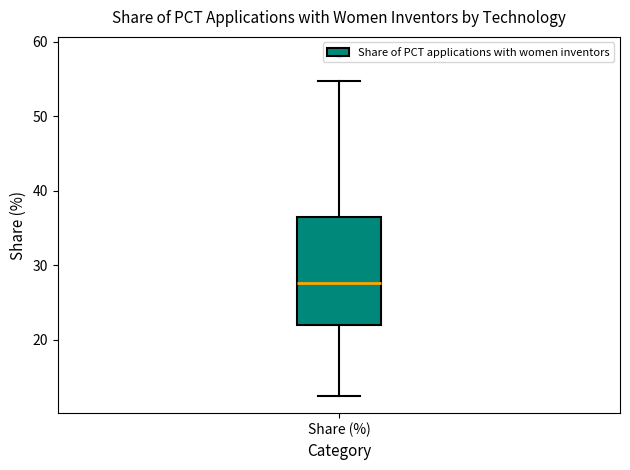

Where is the upper edge of the box for Share (%) on the y-axis? The values are not printed on the chart, so give them approximately, as read against the axis.

36